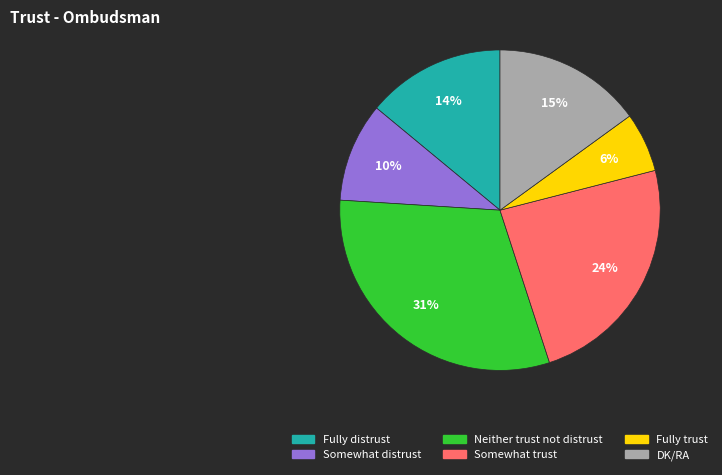

What percentage is the Neither trust not distrust slice, to the nearest percent?

31%